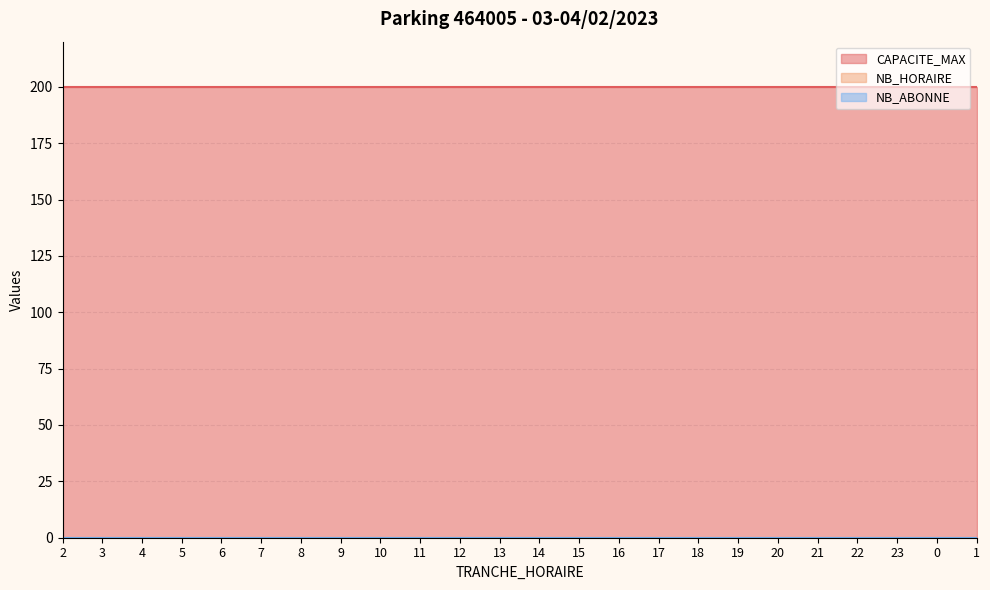

Which series has the largest total across all categories?

CAPACITE_MAX